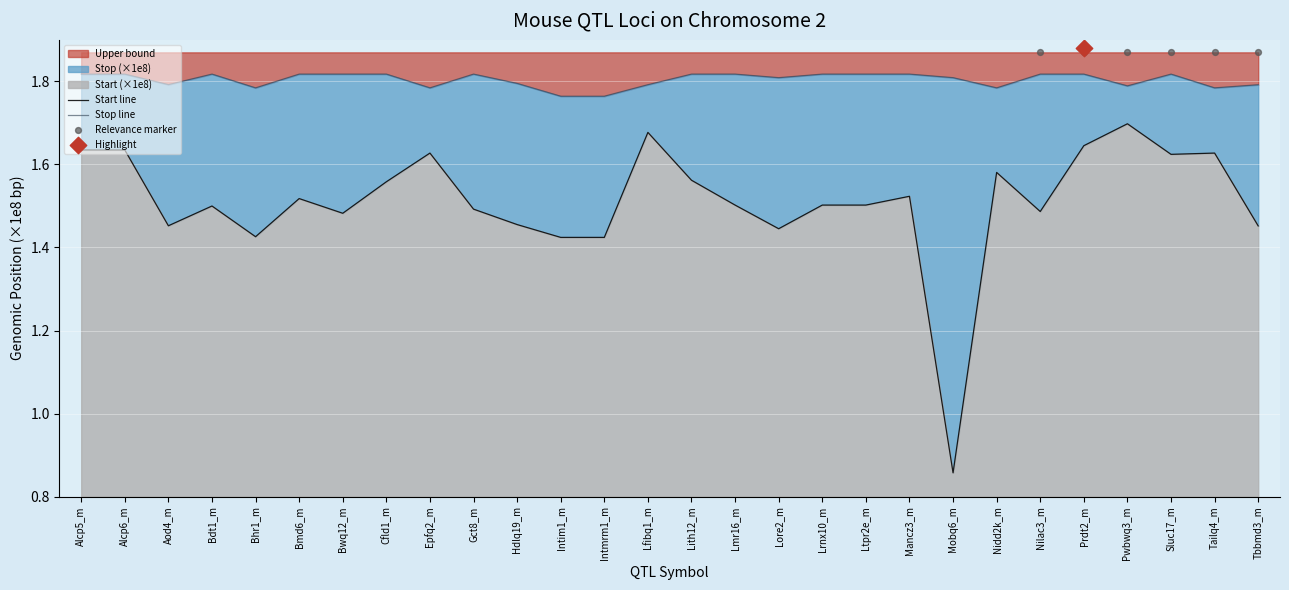

Which series has the largest Y range (max minus min)?

Start (×1e8)